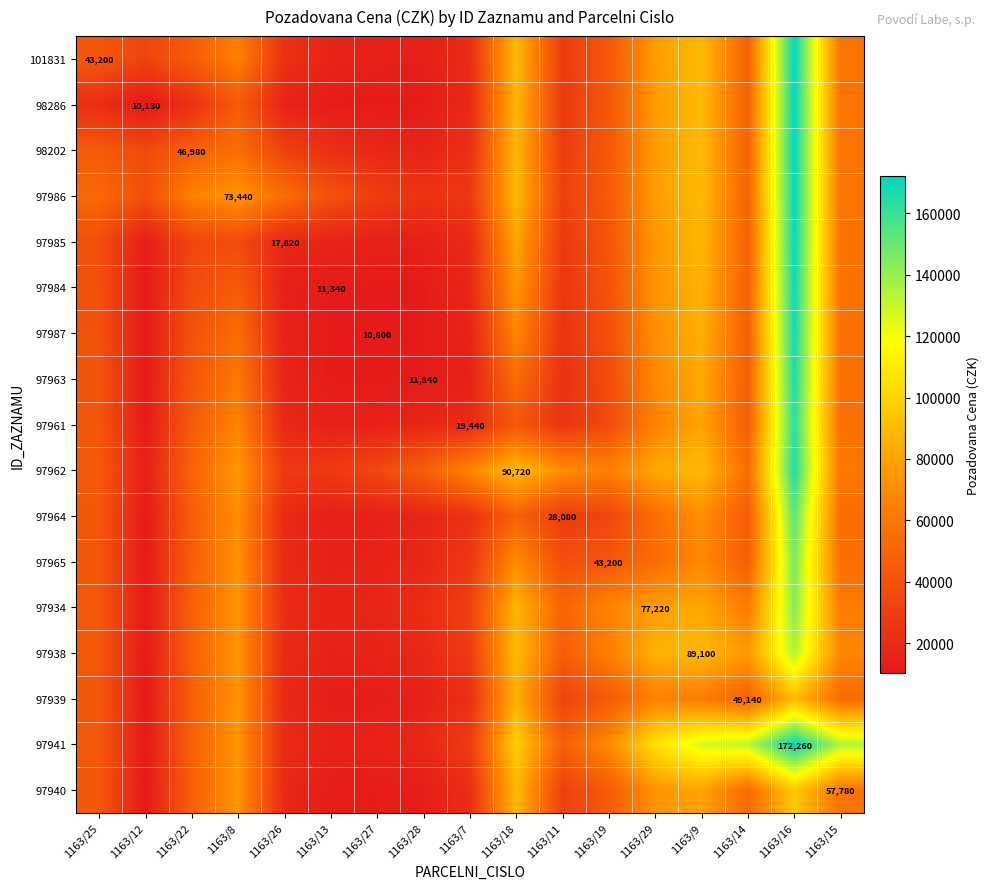

Count the number of categories in the chart.

17